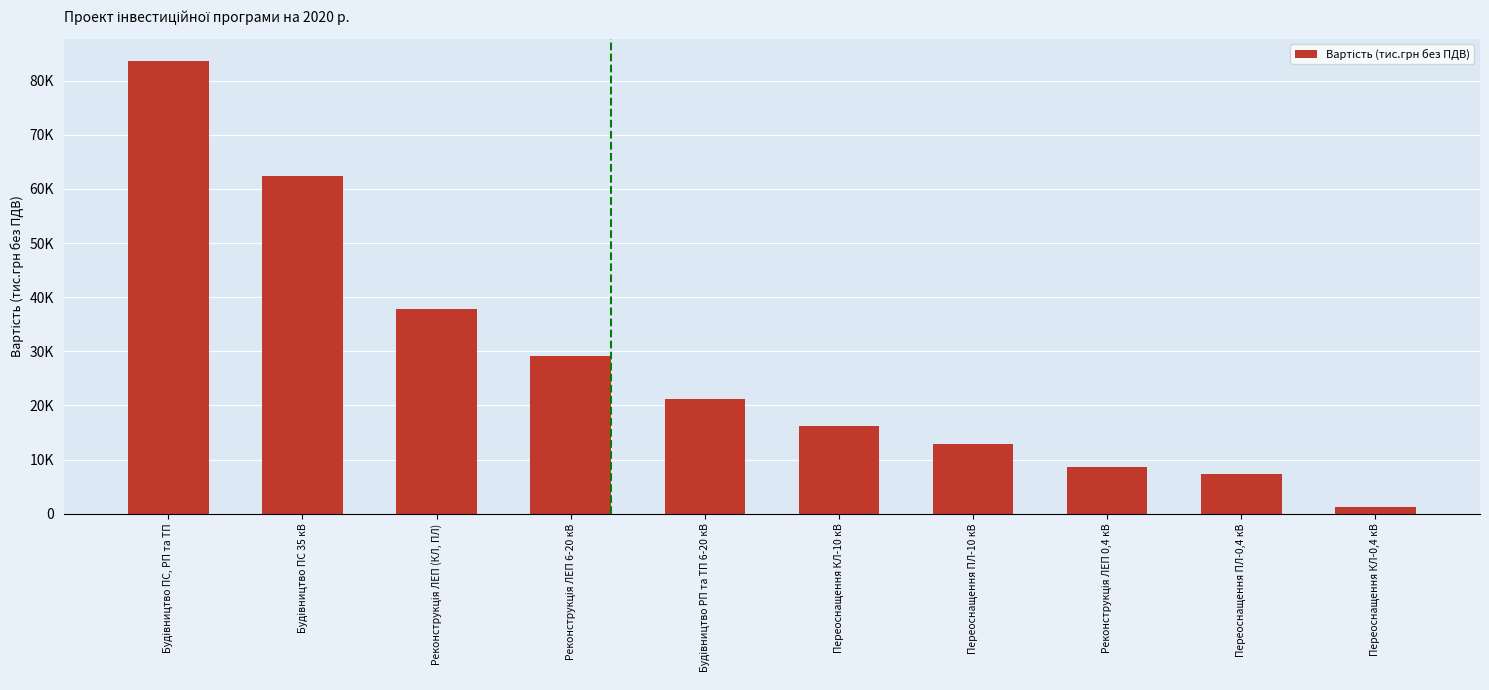

List the labels in order of value, largest first.

Будівництво ПС, РП та ТП, Будівництво ПС 35 кВ, Реконструкція ЛЕП (КЛ, ПЛ), Реконструкція ЛЕП 6-20 кВ, Будівництво РП та ТП 6-20 кВ, Переоснащення КЛ-10 кВ, Переоснащення ПЛ-10 кВ, Реконструкція ЛЕП 0,4 кВ, Переоснащення ПЛ-0,4 кВ, Переоснащення КЛ-0,4 кВ